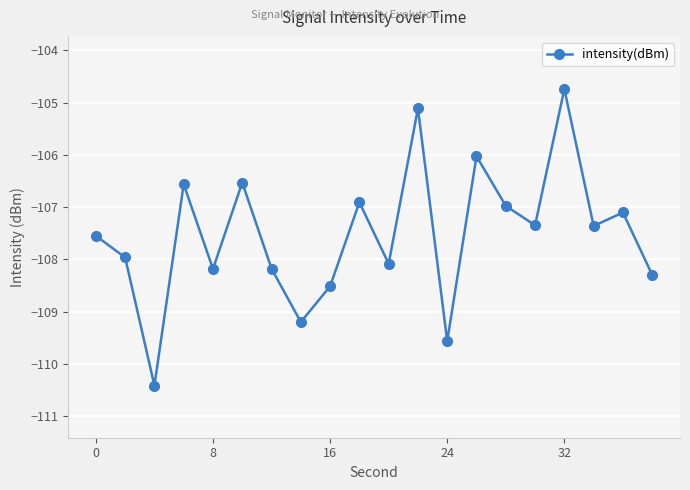

What is the difference between the second highest and second lowest values?

4.5